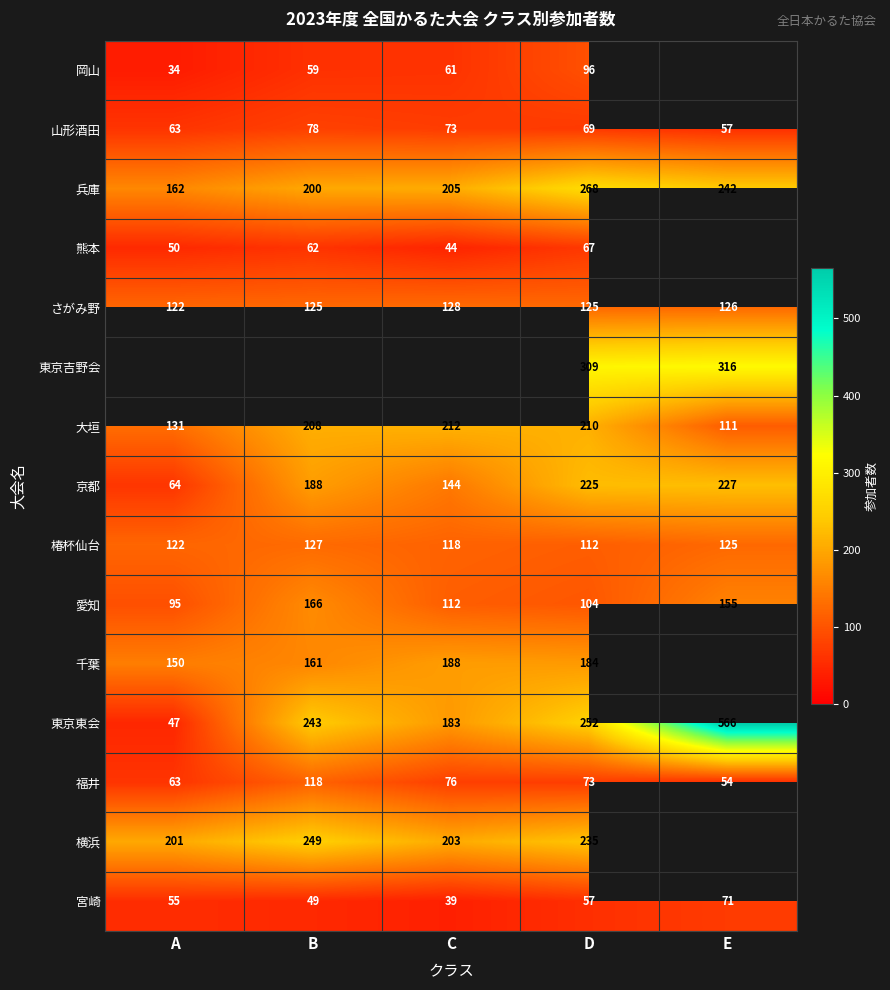

True or false: 福井 has a value of 168.3 at B.

False